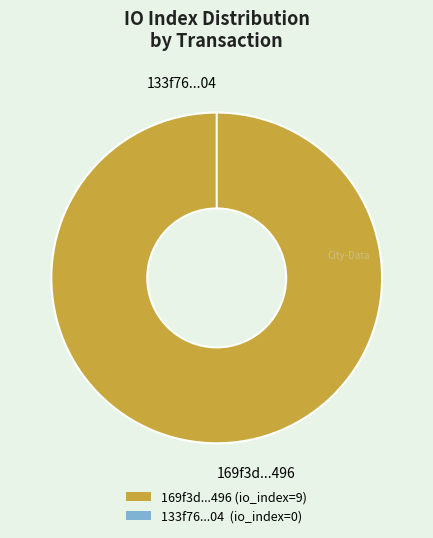

To the nearest percent, what is the combined percentage of io_index_0 and io_index_9?

100%